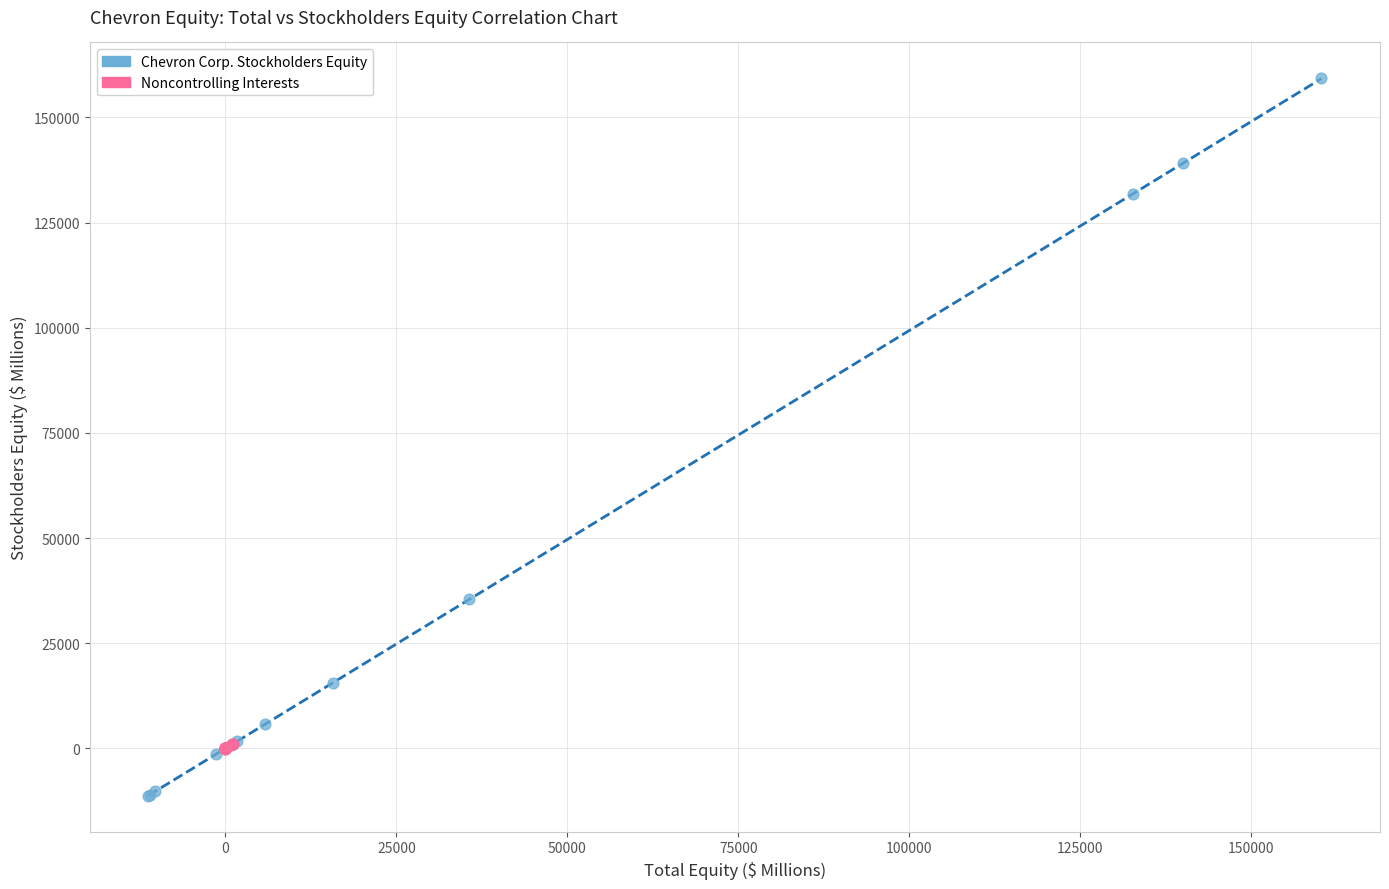

What are all the series names shown in the legend?

Chevron Corp. Stockholders Equity, Noncontrolling Interests